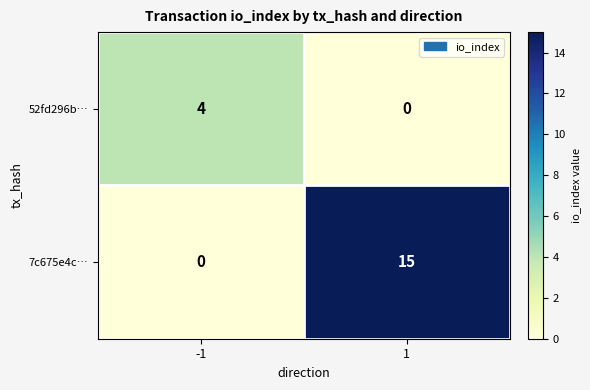

Reading right to left, extract all data points from this chart.

52fd296b…: 1=0	-1=4
7c675e4c…: 1=15	-1=0